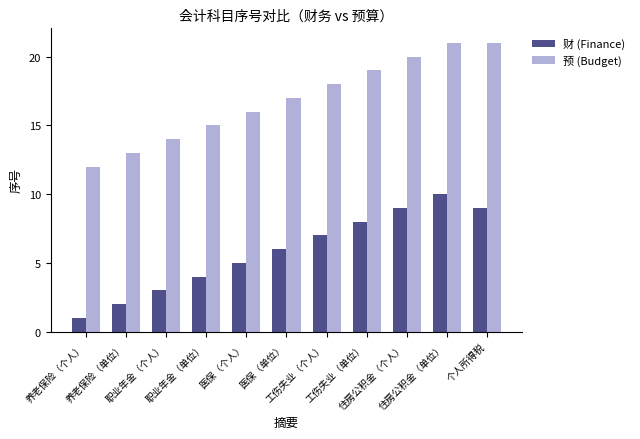

The 财 (Finance) series shows 5 at 医保（个人）. True or false?

True